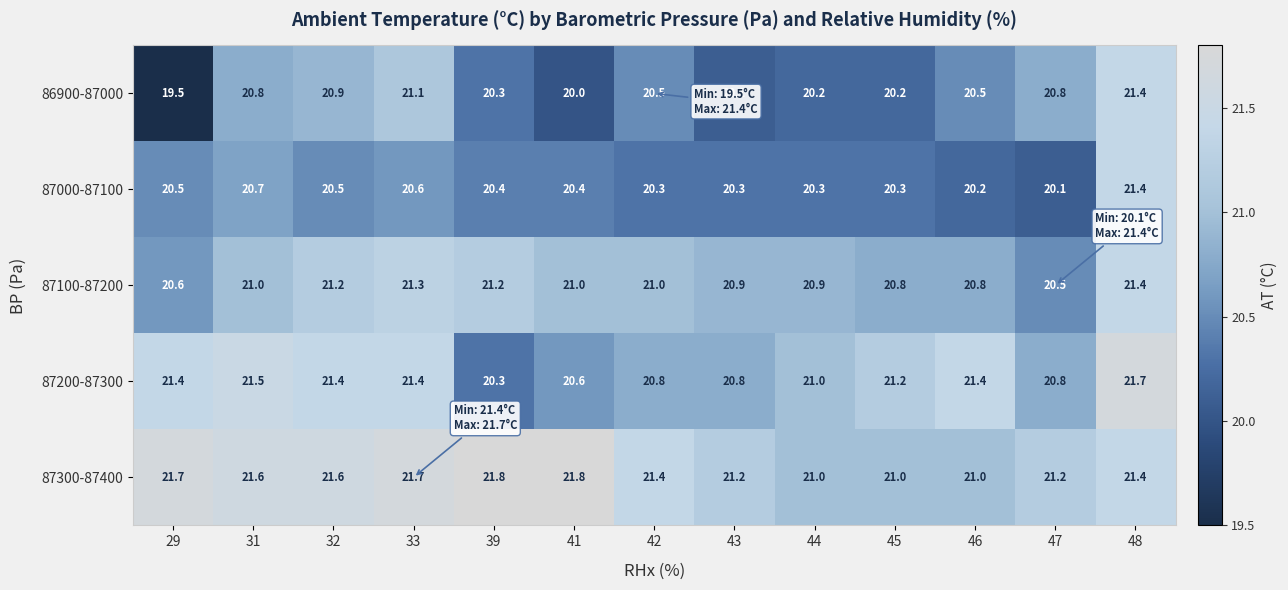

Rank the series at 33 from lowest to highest value.

87000-87100, 86900-87000, 87100-87200, 87200-87300, 87300-87400